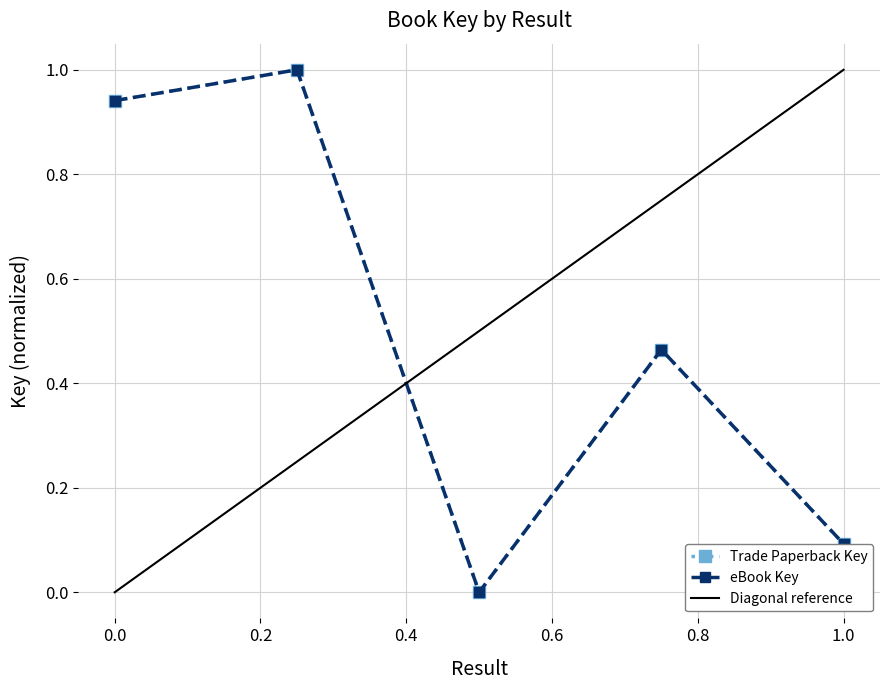

What is the difference between the maximum and minimum values in the eBook Key series?

1.0